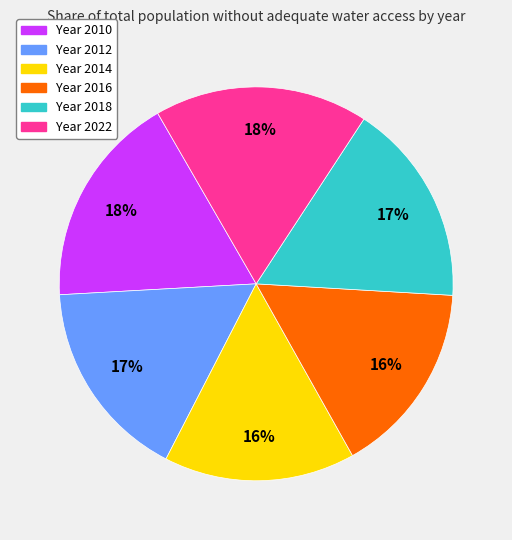

Does any single category account for the majority?

No